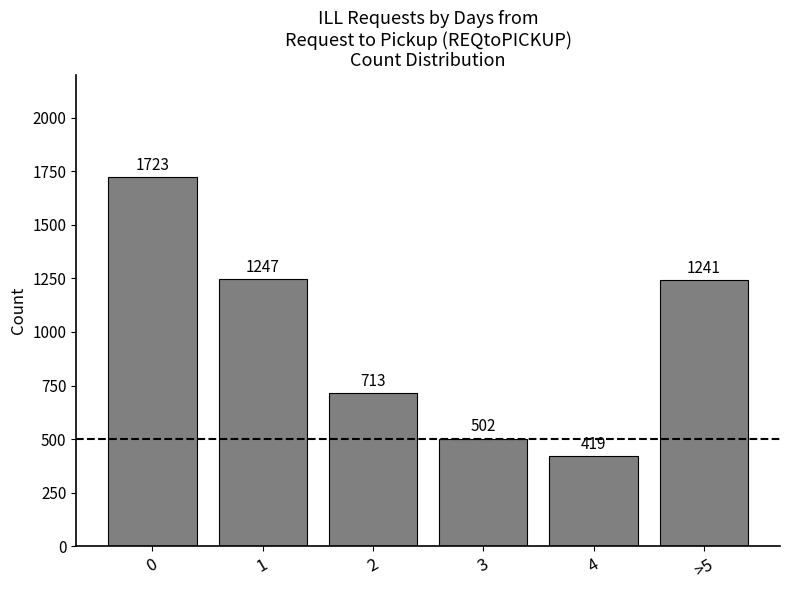

Reading left to right, what are all the values shown in this chart?

0=1723	1=1247	2=713	3=502	4=419	>5=1241